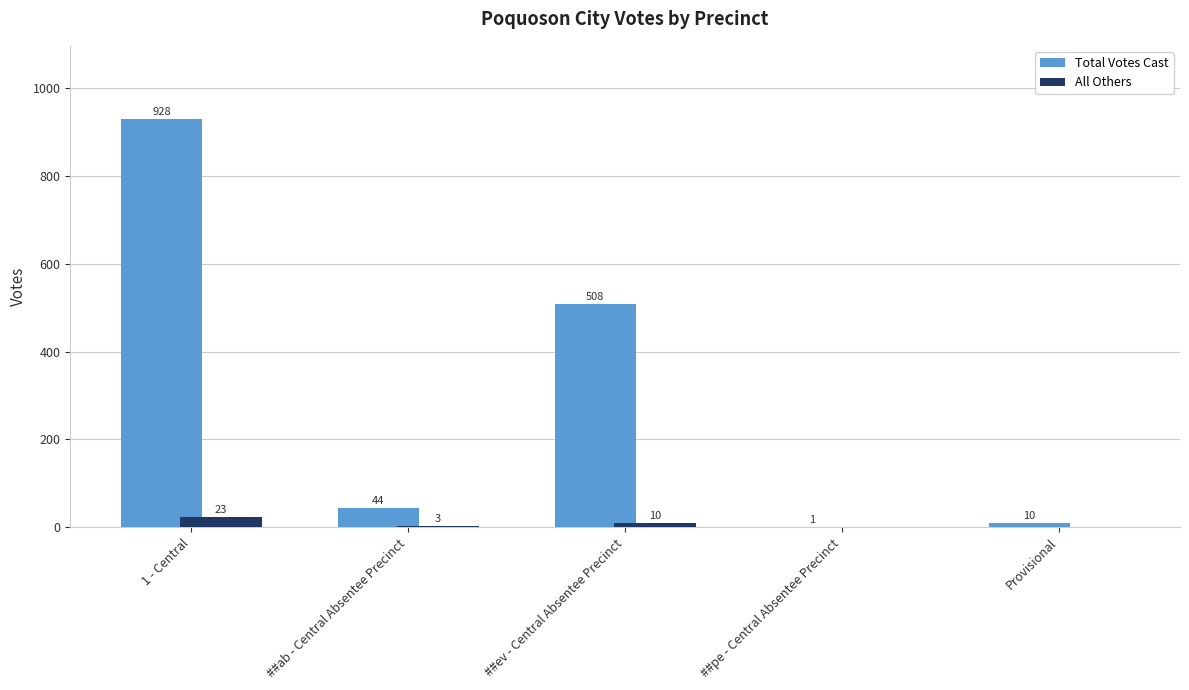

Between 1 - Central and ##ab - Central Absentee Precinct, which series saw the biggest shift?

Total Votes Cast